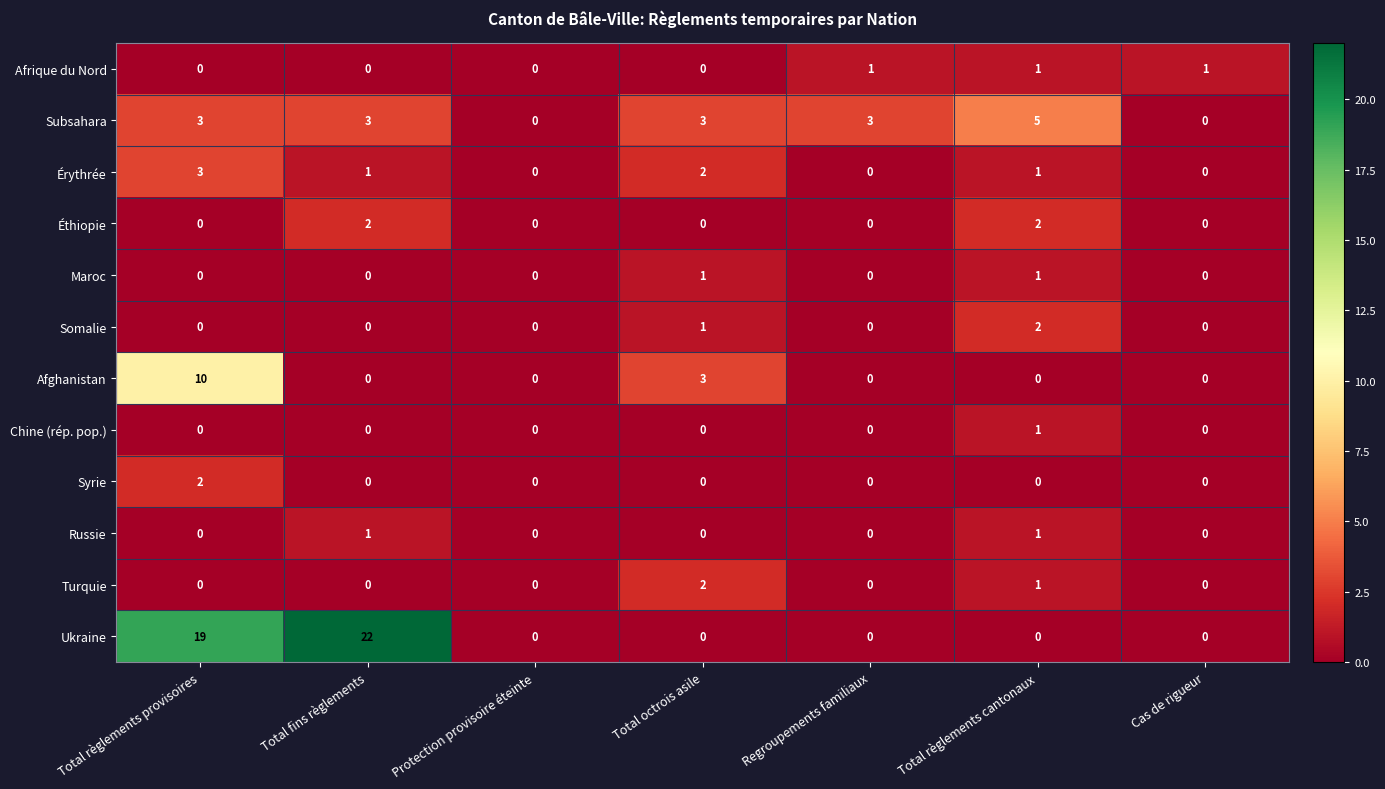

What is the difference between the second highest and second lowest values in the Subsahara series?

3